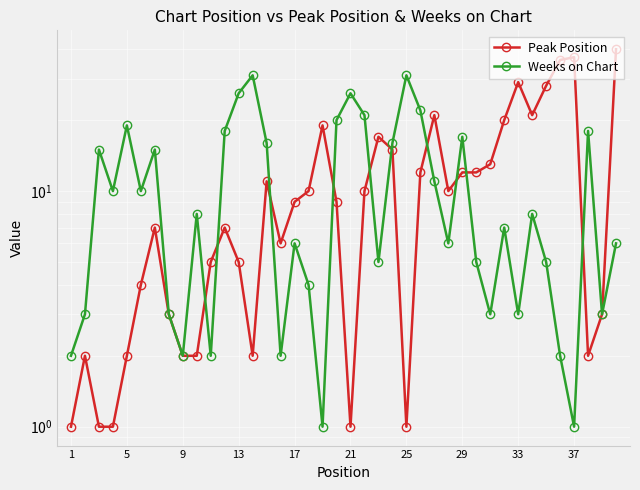

Does the chart display data point markers on the line(s)?

Yes